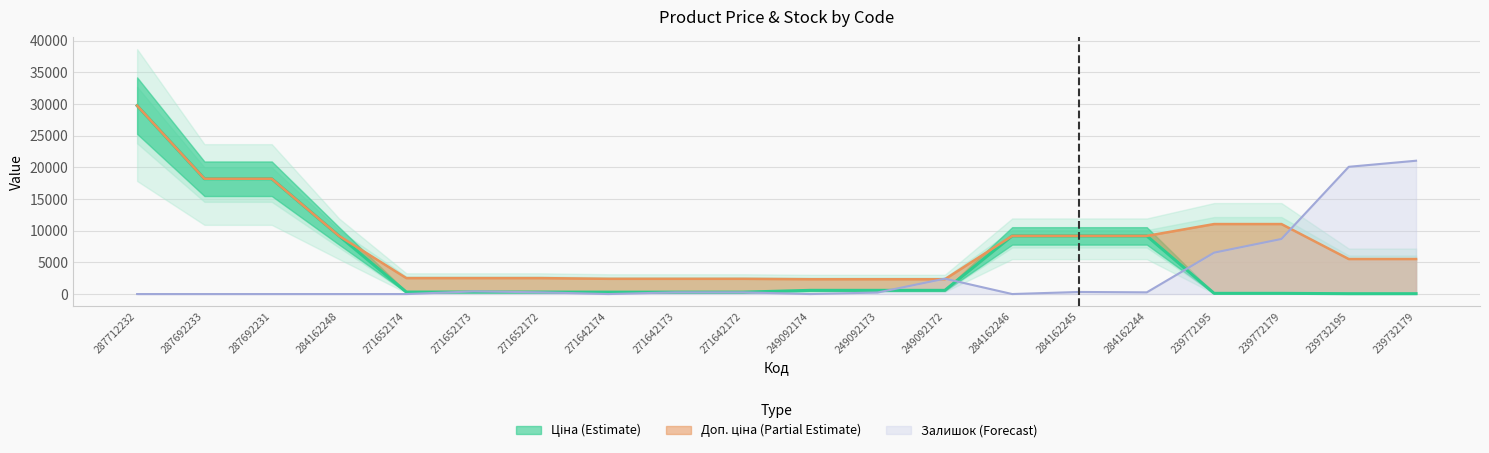

Count the number of data series in this chart.

3